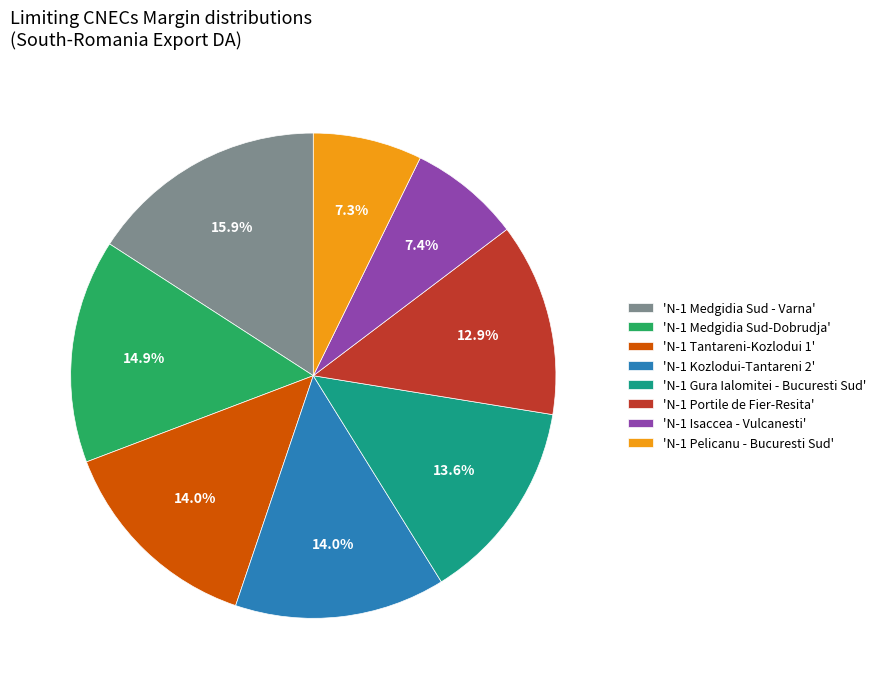

How much of the chart is everything except 'N-1 Portile de Fier-Resita'?

87.1%